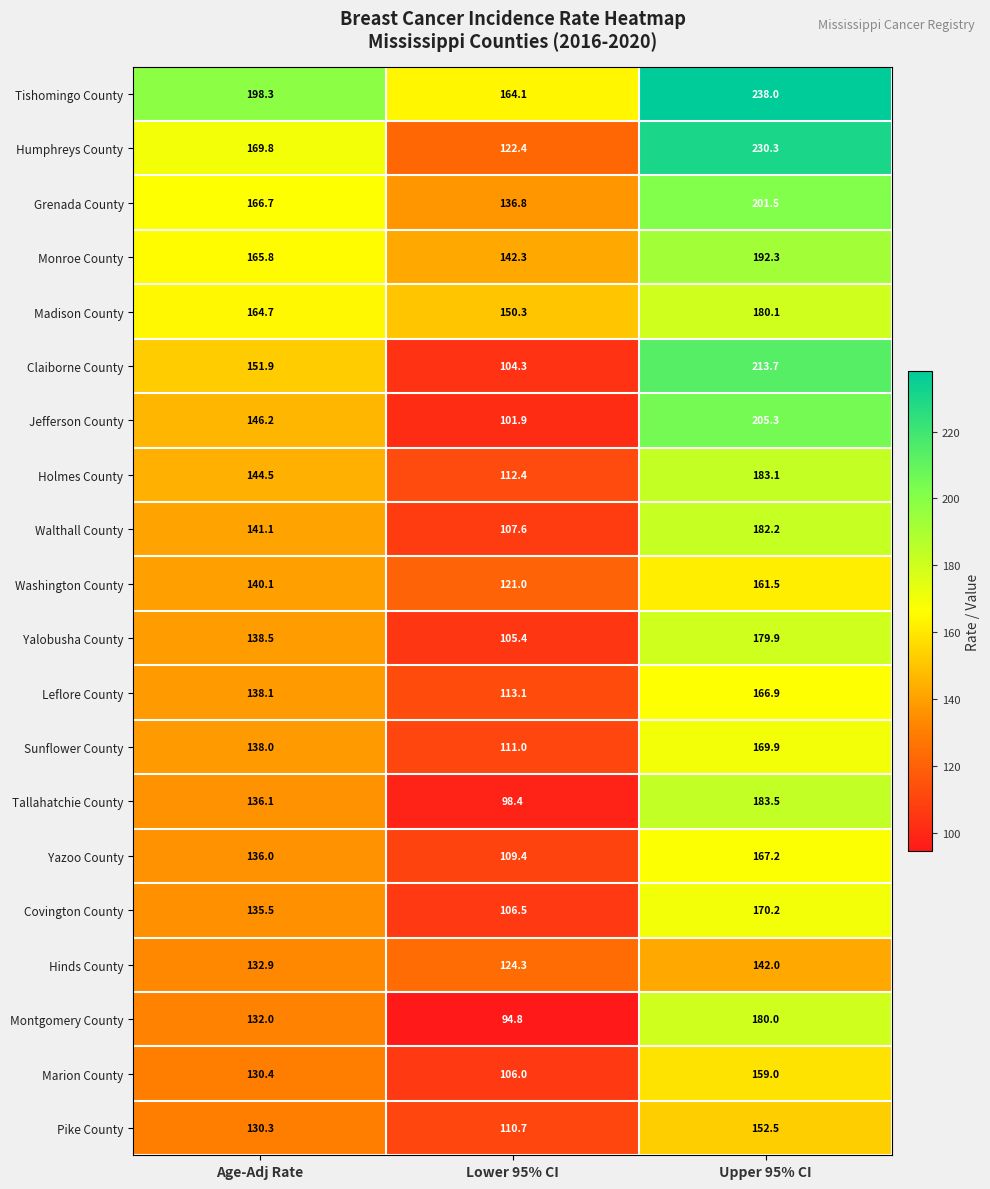

What is the sum of all Tishomingo County values?

600.4